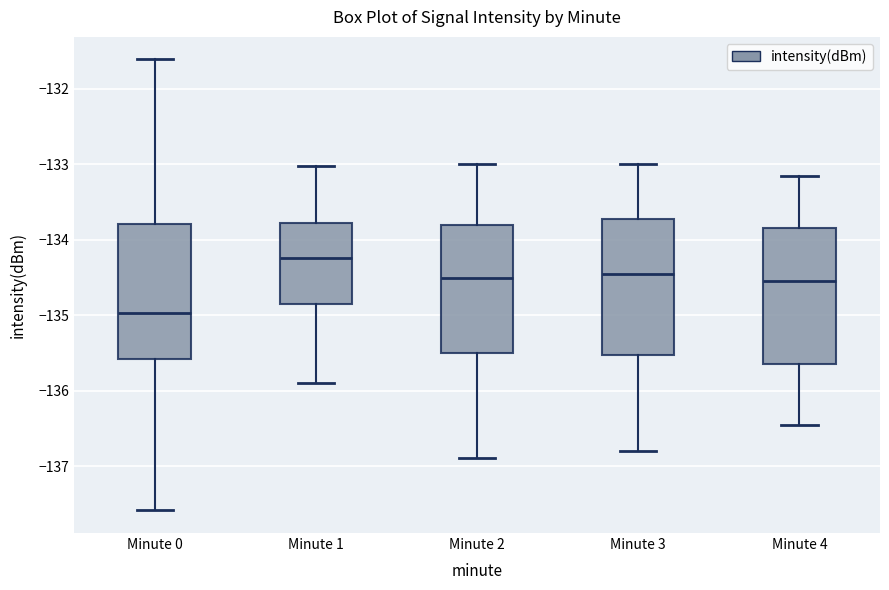

Where is the upper edge of the box for Minute 0 on the y-axis? The values are not printed on the chart, so give them approximately, as read against the axis.

-133.8